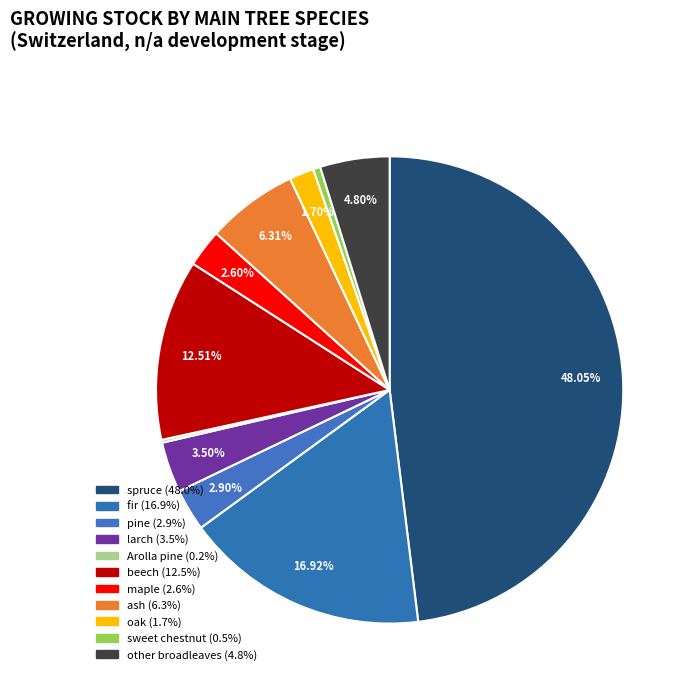

Does any single category account for the majority?

No